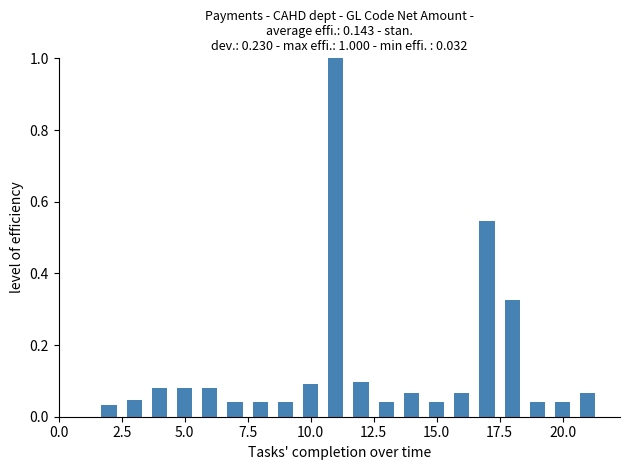

What is the difference between the maximum and minimum values?

1.0